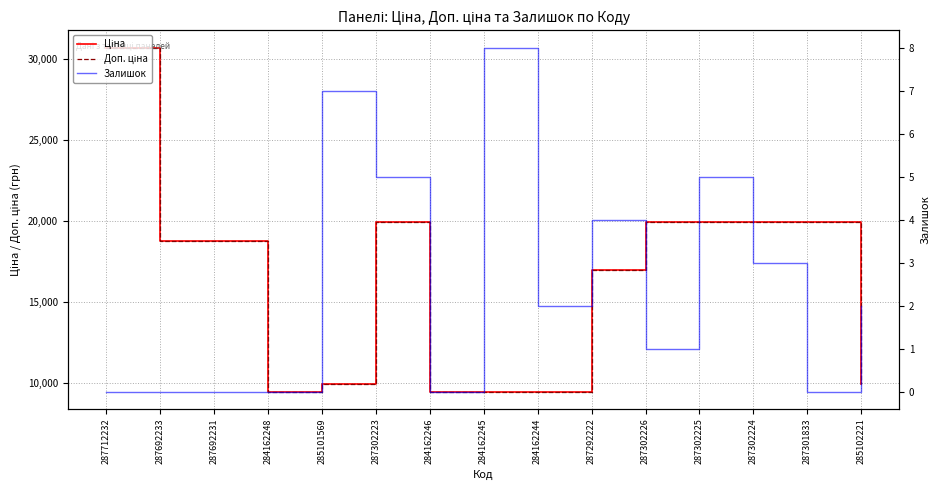

Is it true that Залишок equals 4.0 at 287292222?

True